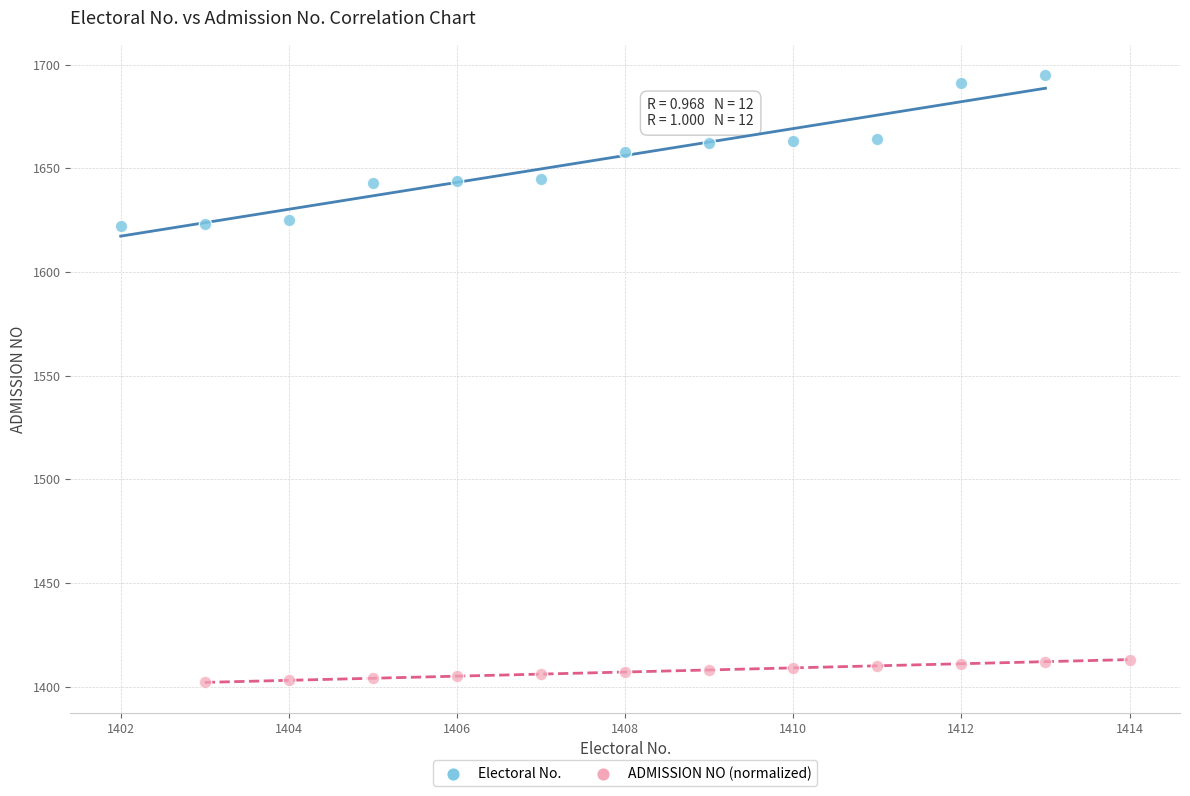

Which series has the largest Y range (max minus min)?

Electoral No.